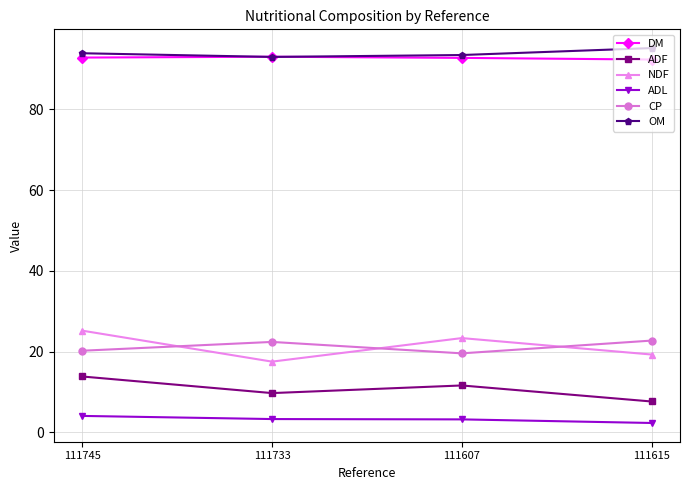

What is the greatest value displayed?

95.2